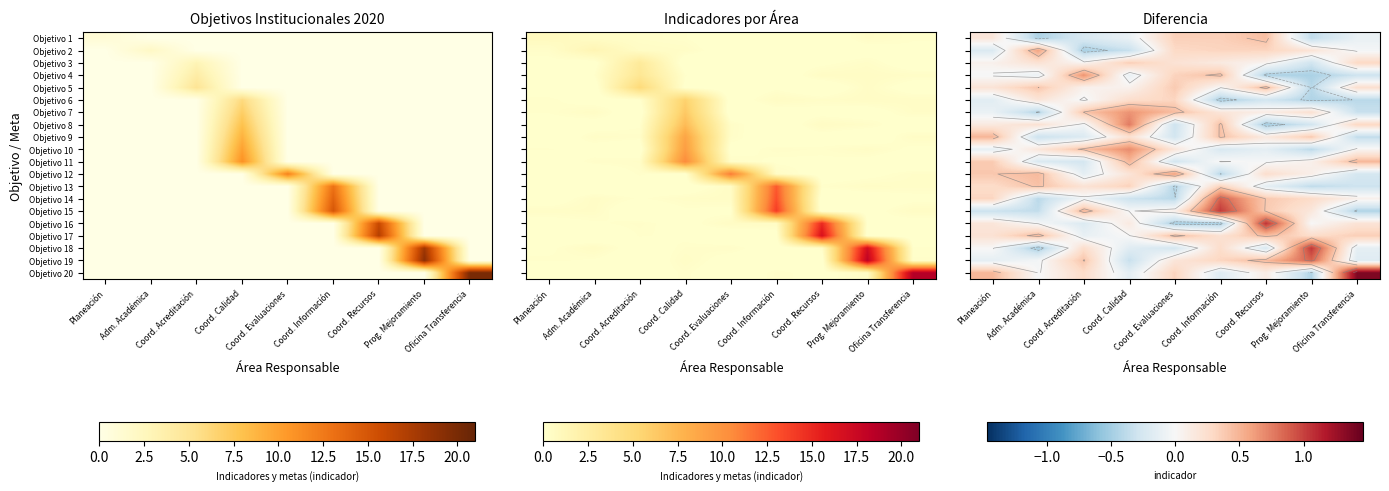

What is the approximate value of Objetivo 8 at Adm. Académica?

0.2